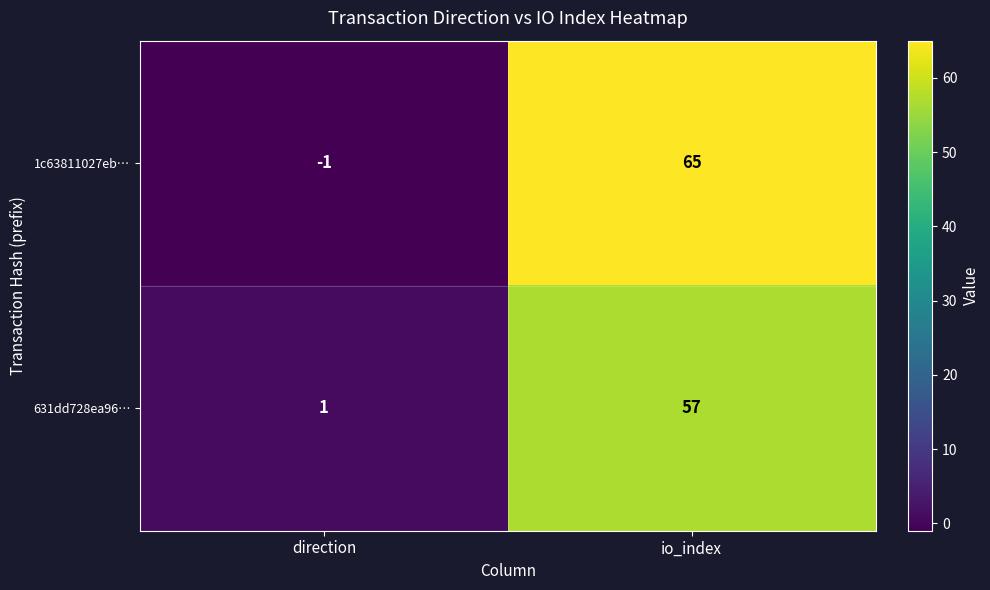

Reading right to left, extract all data points from this chart.

1c63811027eb…: 65	-1
631dd728ea96…: 57	1